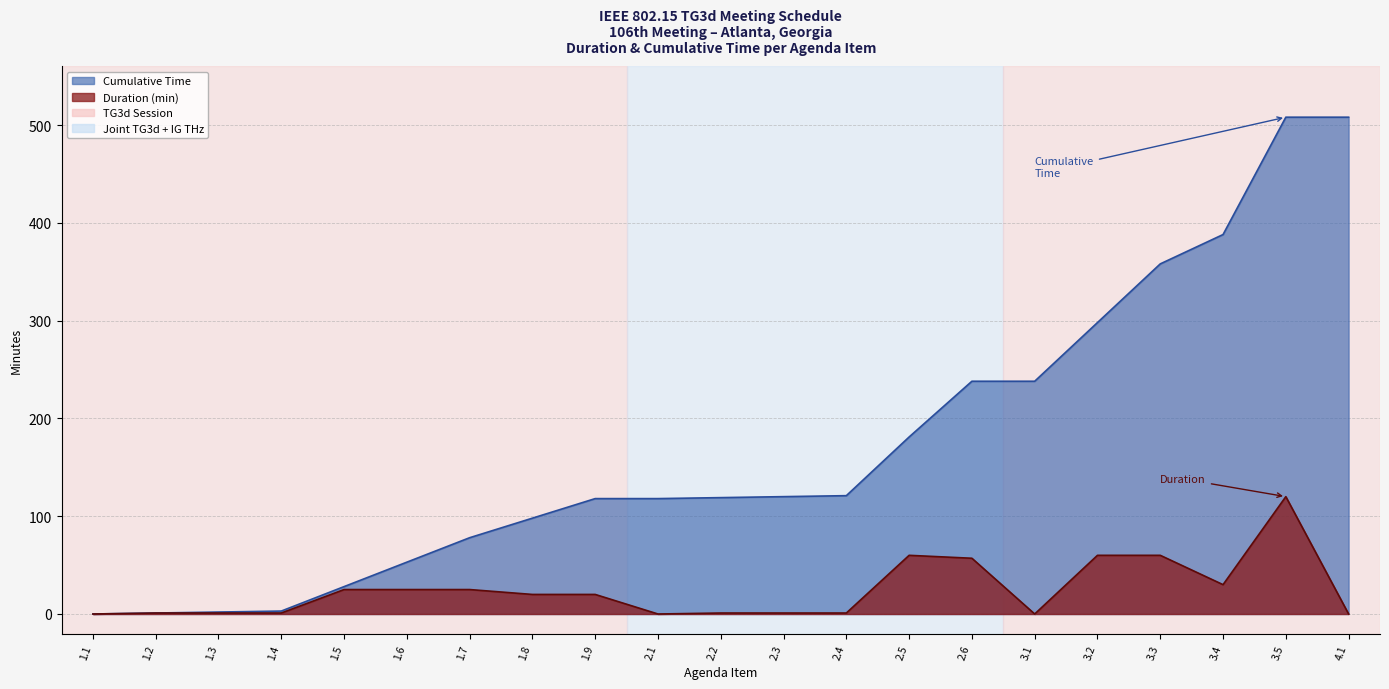

What is the difference between the maximum and minimum values in the Duration (min) series?

120